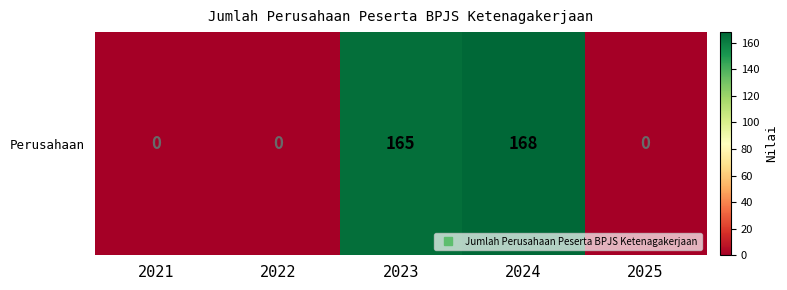

Where is the data nearest to the value 84?

2023